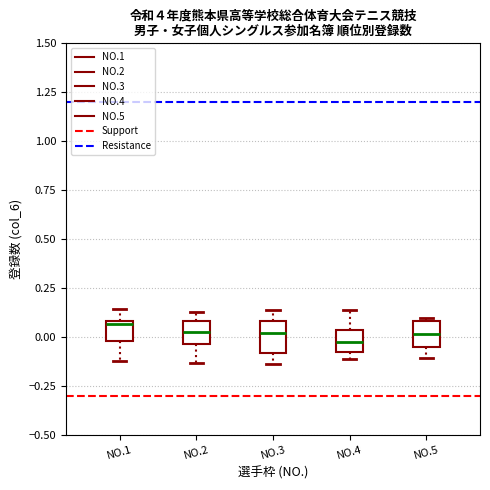

Reading left to right, read every box against the y-axis: the position of its median line, the range the box covers, and the ends of its whiskers. The values are not printed on the chart, so give them approximately, as read against the axis.

NO.1: median 0.05, box 0.00 to 0.10, whiskers -0.10 to 0.15
NO.2: median 0.05, box -0.05 to 0.10, whiskers -0.15 to 0.15
NO.3: median 0.00, box -0.10 to 0.10, whiskers -0.15 to 0.15
NO.4: median 0.00, box -0.05 to 0.05, whiskers -0.10 to 0.15
NO.5: median 0.00, box -0.05 to 0.10, whiskers -0.10 to 0.10 (just above the box's upper edge)